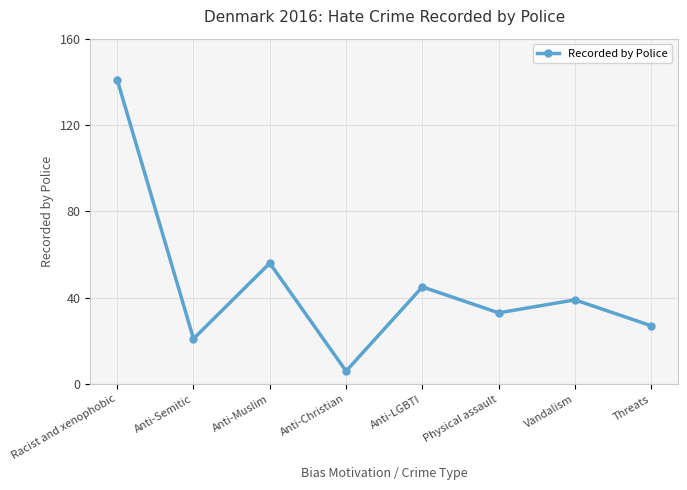

What position from the left is Threats?

8